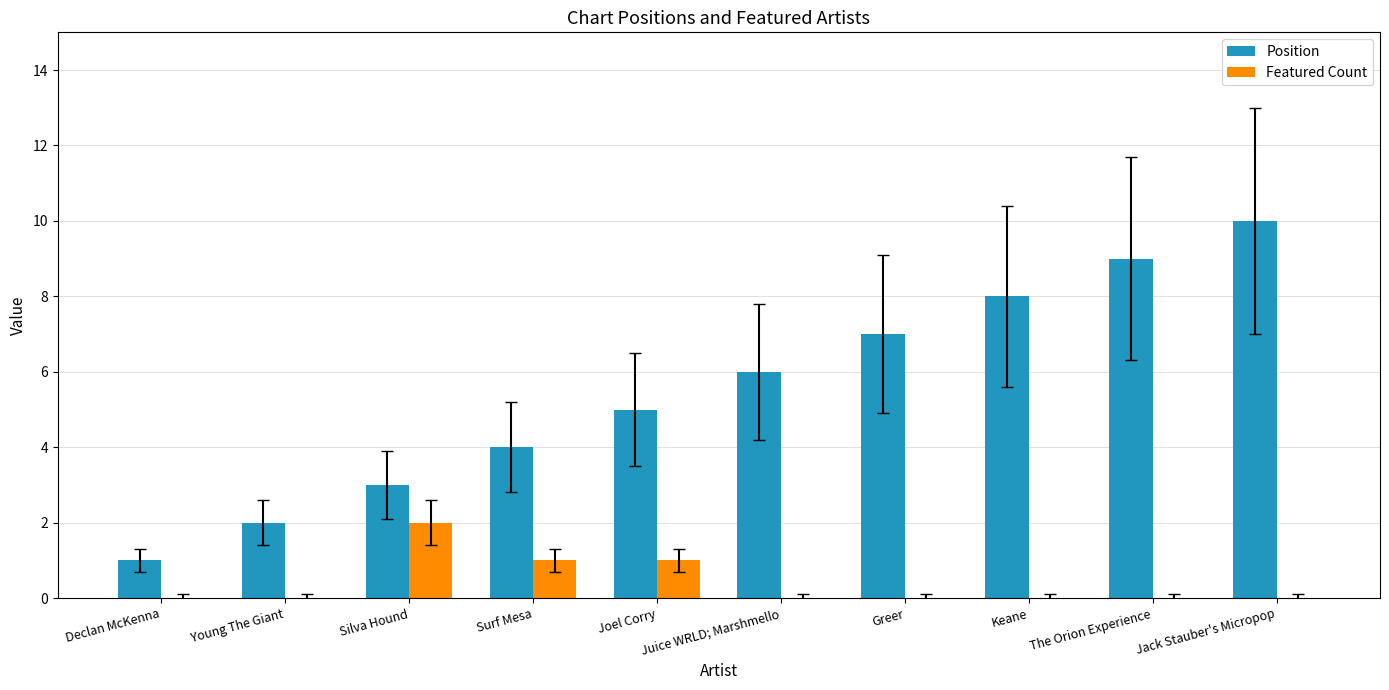

The value of Position at The Orion Experience is 9. True or false?

True